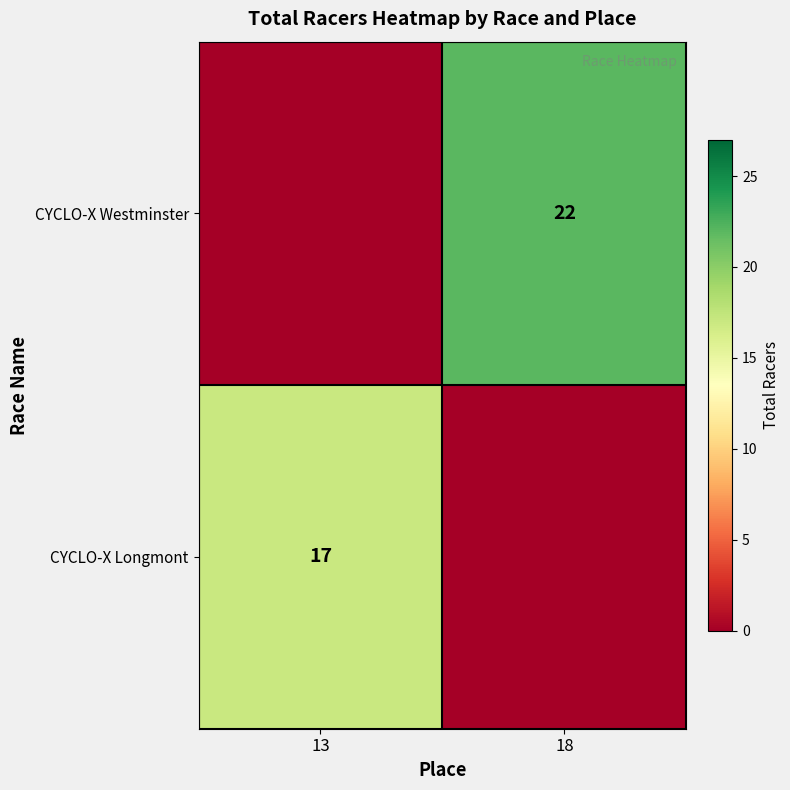

True or false: CYCLO-X Longmont has a value of 17 at 13.

True